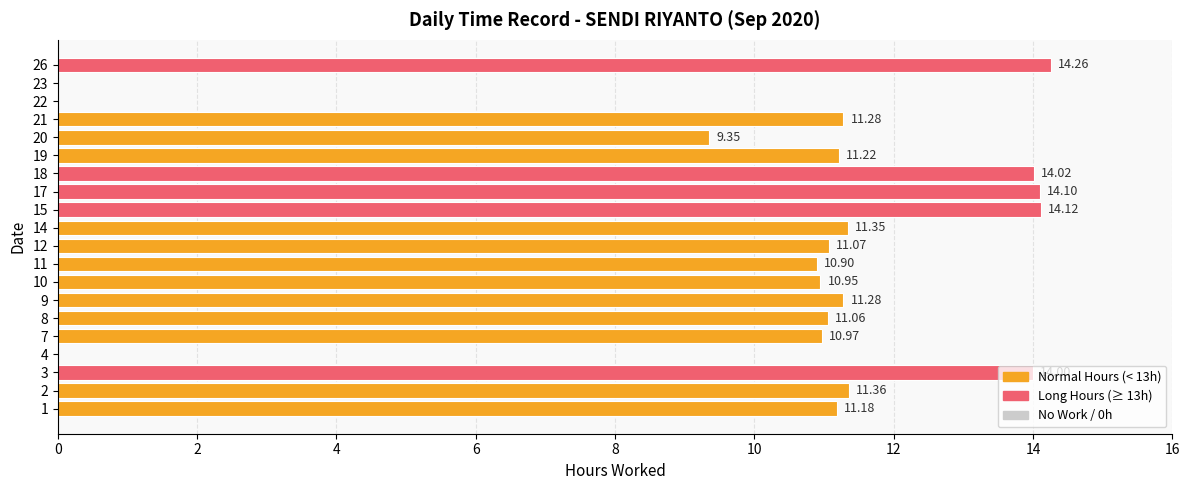

Which has a higher value, 4 or 11?

11